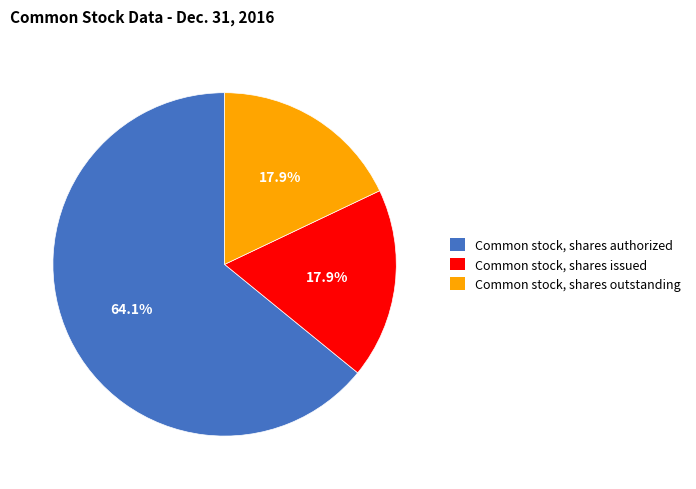

To the nearest percent, what percentage of the pie is Common stock, shares issued?

18%